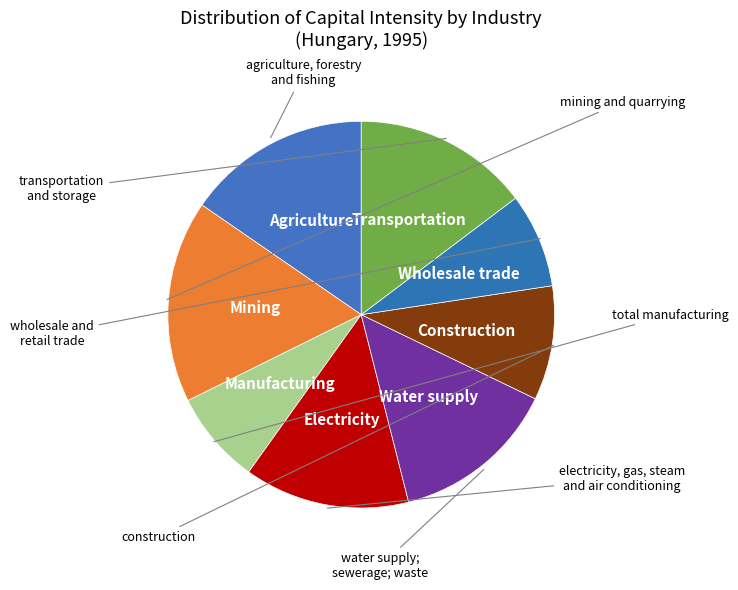

Count the number of slices in the pie.

8